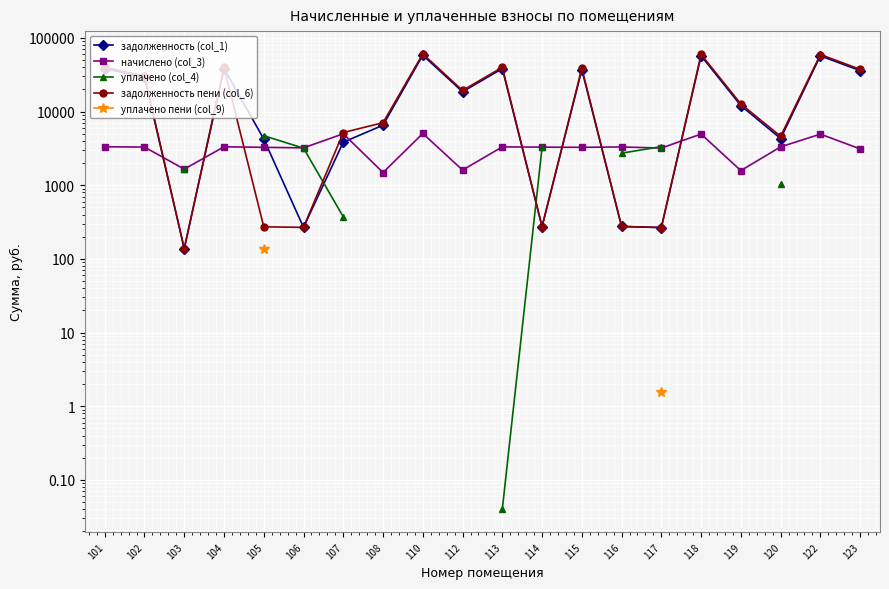

What are all the series names shown in the legend?

задолженность (col_1), начислено (col_3), уплачено (col_4), задолженность пени (col_6), уплачено пени (col_9)